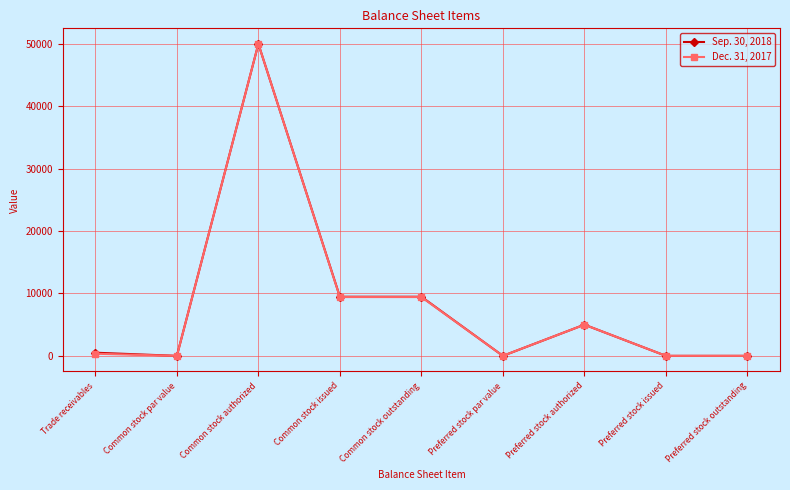

Between Common stock issued and Preferred stock authorized, which series saw the biggest shift?

Sep. 30, 2018